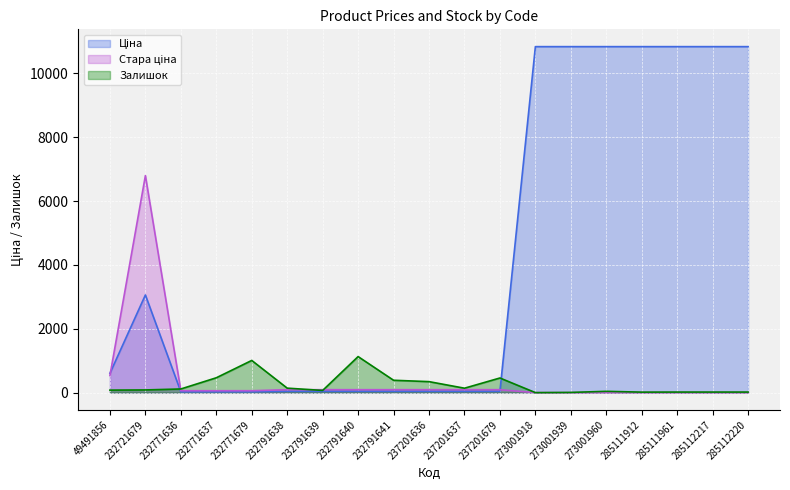

Reading left to right, transcribe all the data shown in this chart.

Ціна: 605.3	3059.7	26.7	26.7	26.7	41.1	41.1	41.1	41.1	41.1	41.1	41.1	10840.1	10840.1	10840.1	10840.1	10840.1	10840.1	10840.1
Стара ціна: 536.6	6799.2	59.4	59.4	59.4	91.3	91.3	91.3	91.3	91.3	91.3	91.3	0.0	0.0	0.0	0.0	0.0	0.0	0.0
Залишок: 78.0	84.0	114.0	465.0	1008.0	140.0	68.0	1129.0	387.0	344.0	138.0	458.0	0.0	6.0	40.0	15.0	17.0	17.0	17.0